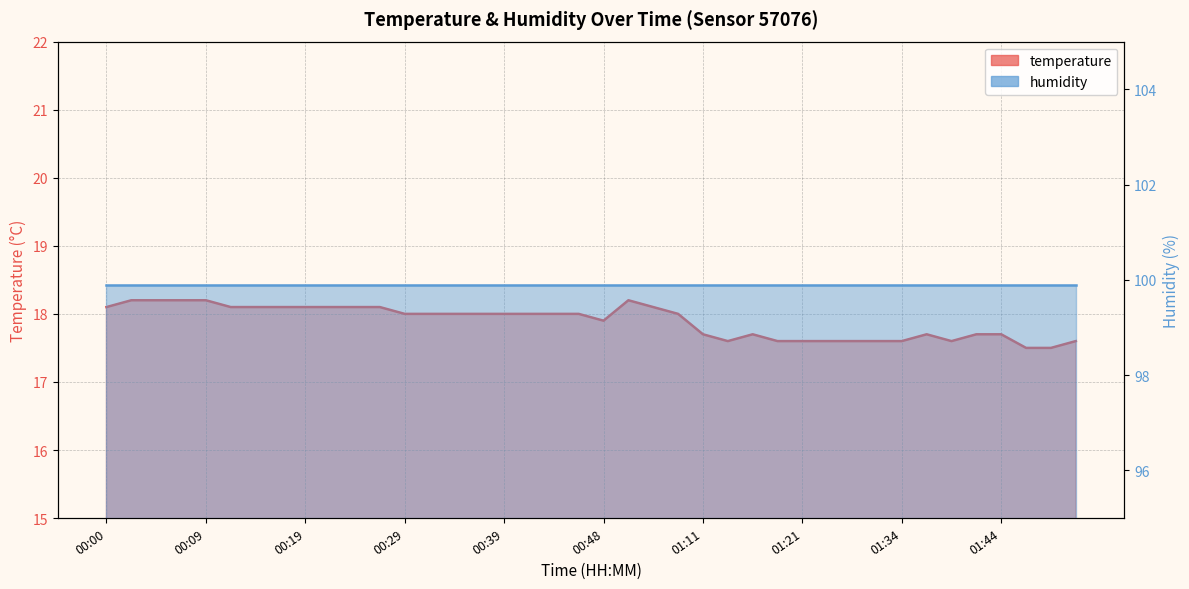

What is the value of the 34th point from the left?

17.7